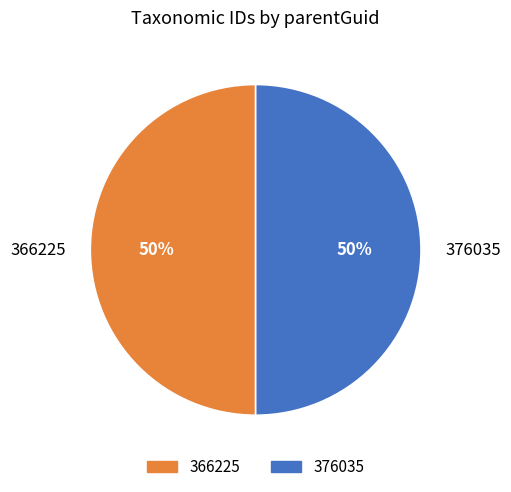

How many segments does this pie chart have?

2